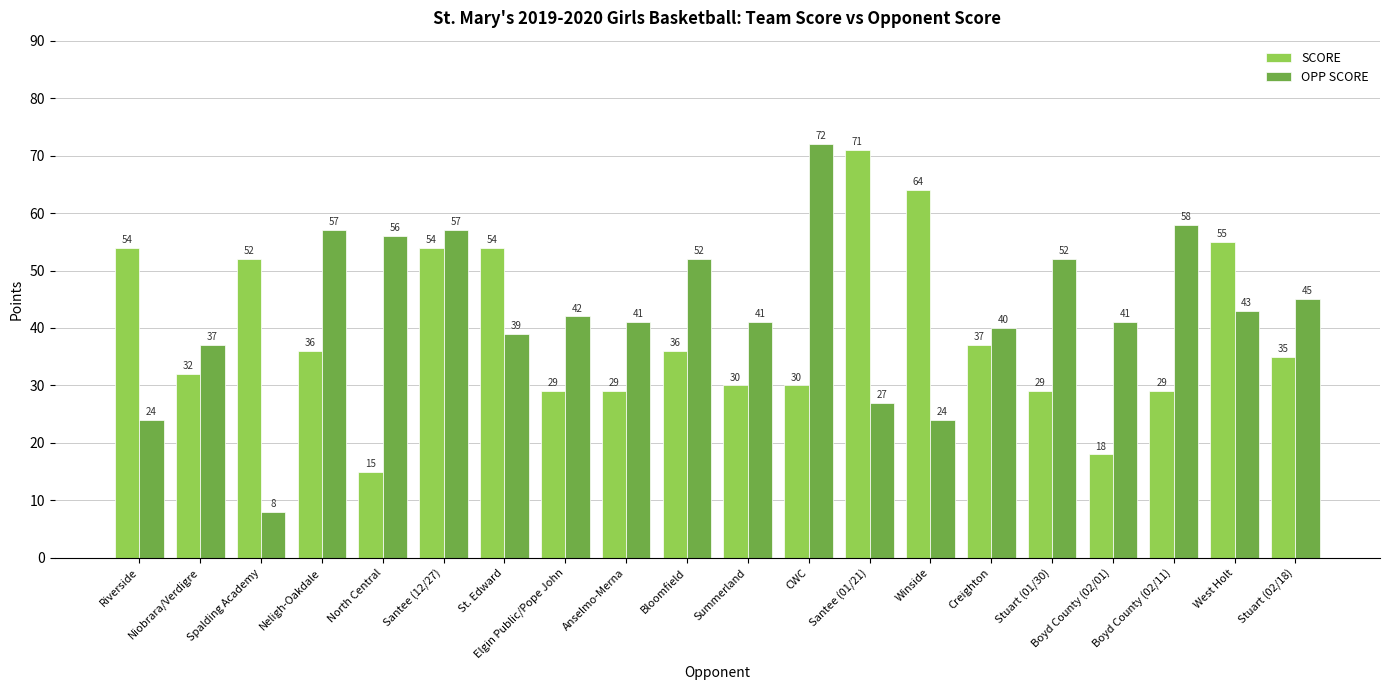

Reading left to right, extract all data points from this chart.

SCORE: 54	32	52	36	15	54	54	29	29	36	30	30	71	64	37	29	18	29	55	35
OPP SCORE: 24	37	8	57	56	57	39	42	41	52	41	72	27	24	40	52	41	58	43	45